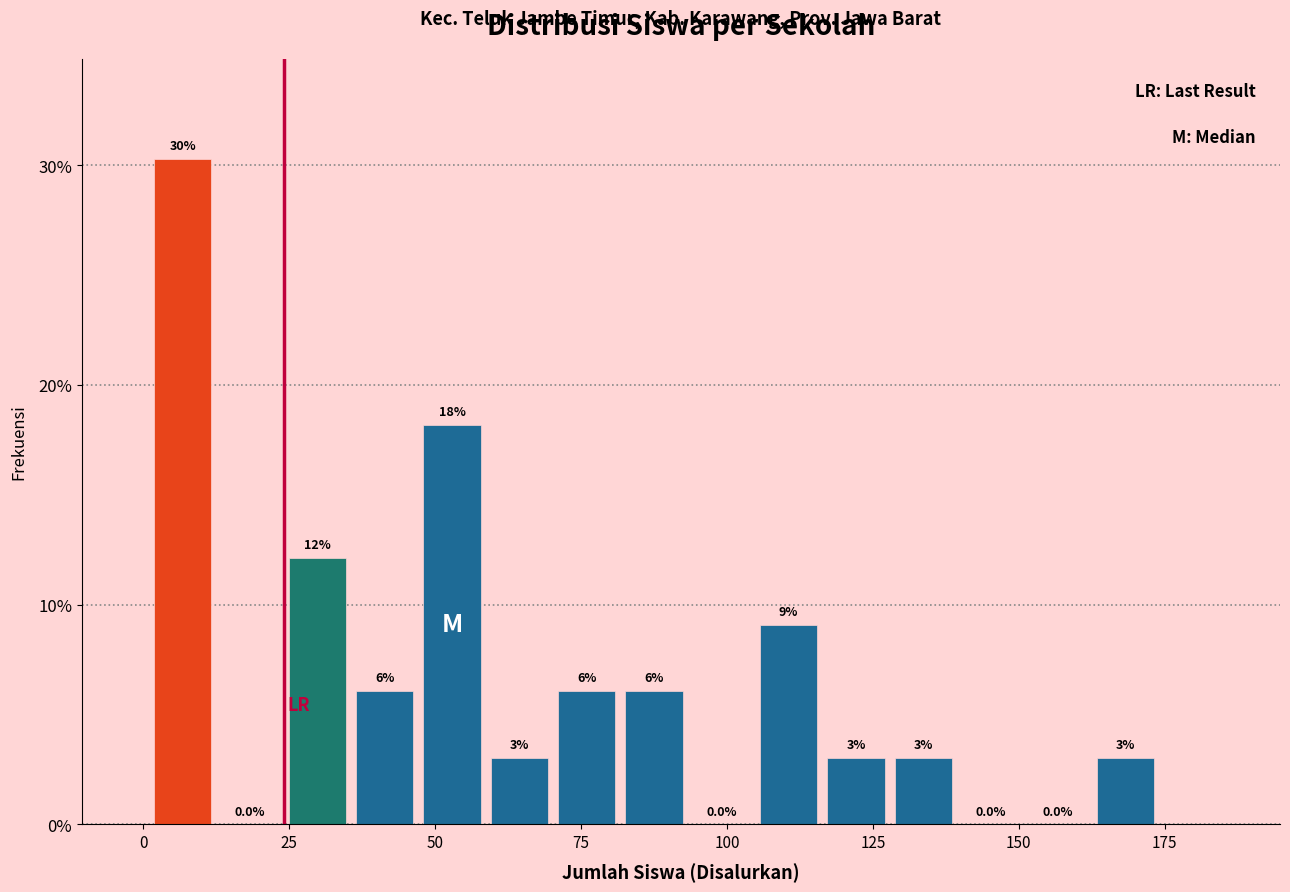

Read against the x-axis, roughly where is the centre of the tallest bar?

5